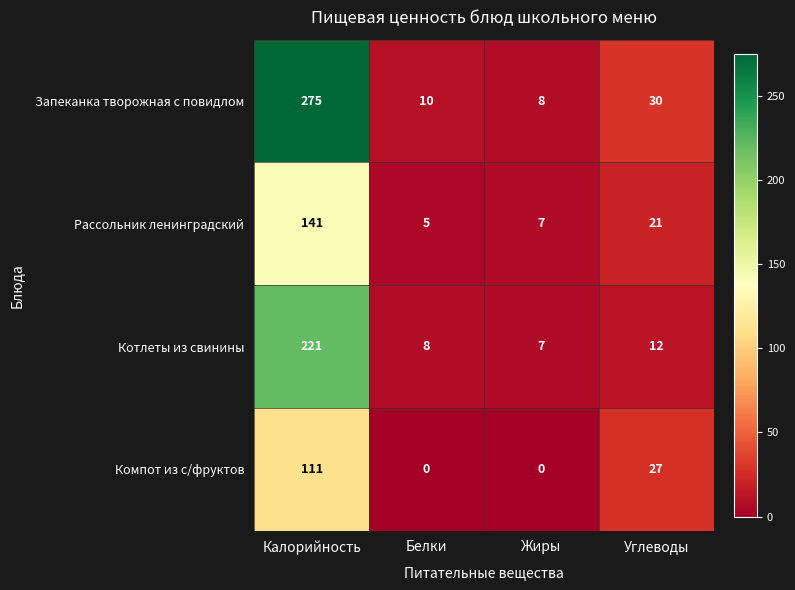

At which label does Котлеты из свинины reach its minimum?

Жиры